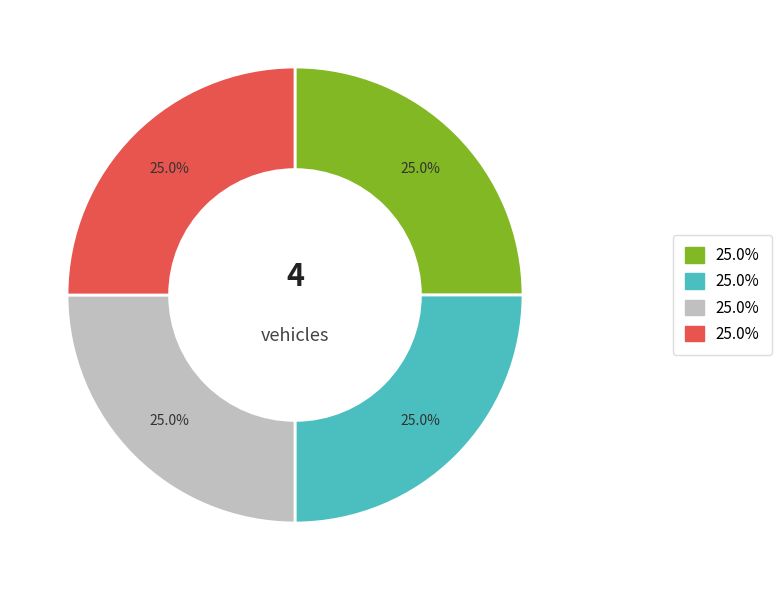

Is there a majority slice in this chart?

No